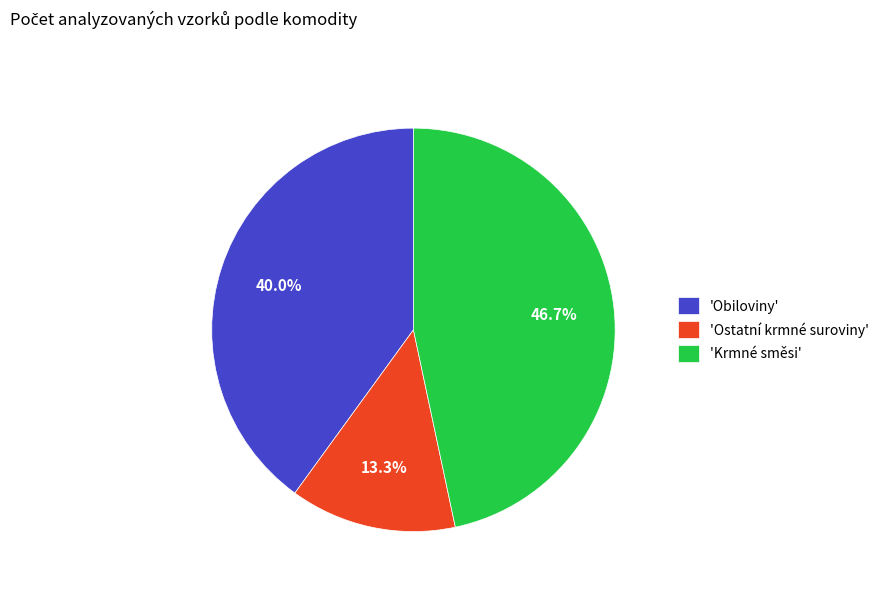

Combined, what portion of the pie is 'Krmné směsi' and 'Obiloviny'?

86.7%